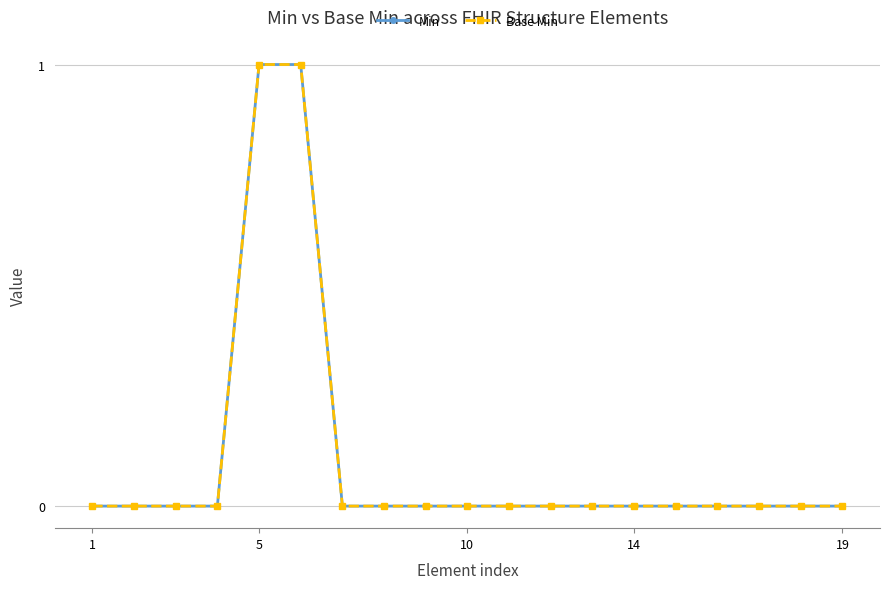

True or false: Min and Base Min intersect in this chart.

False